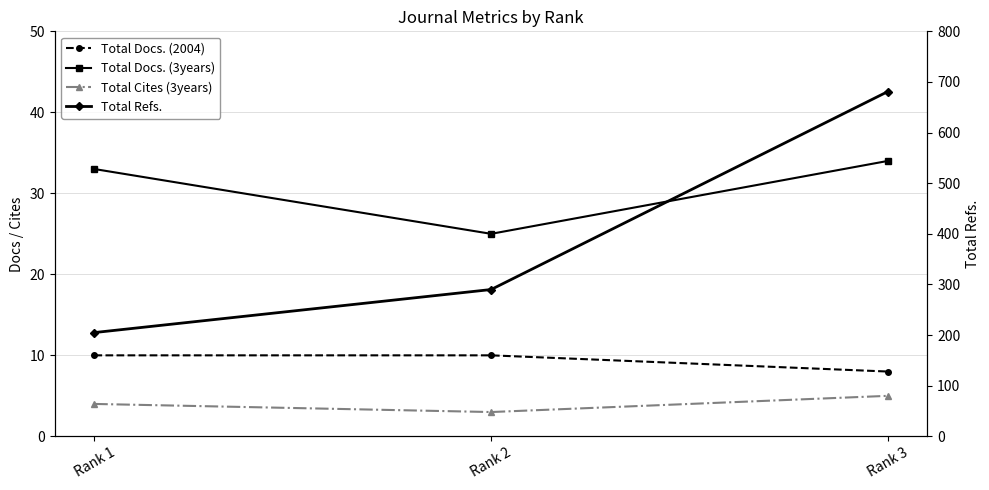

Does the chart display data point markers on the line(s)?

Yes